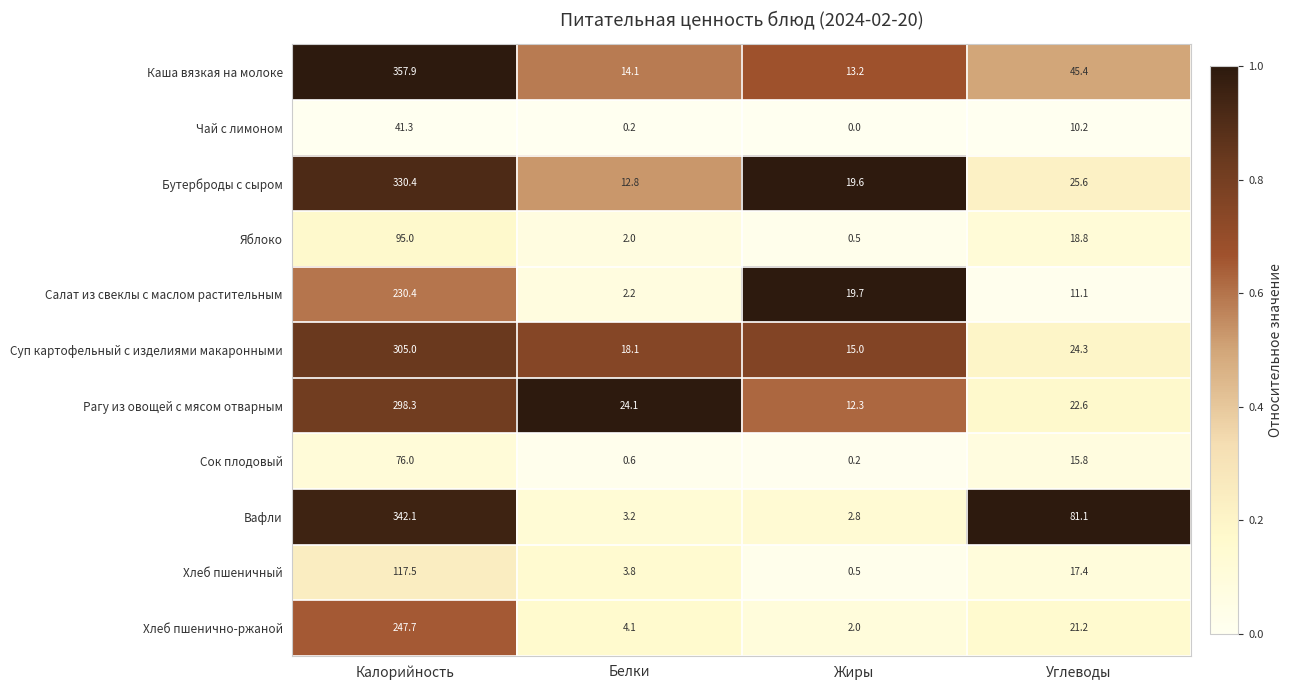

List the labels in order of Хлеб пшеничный value, smallest first.

Жиры, Белки, Углеводы, Калорийность